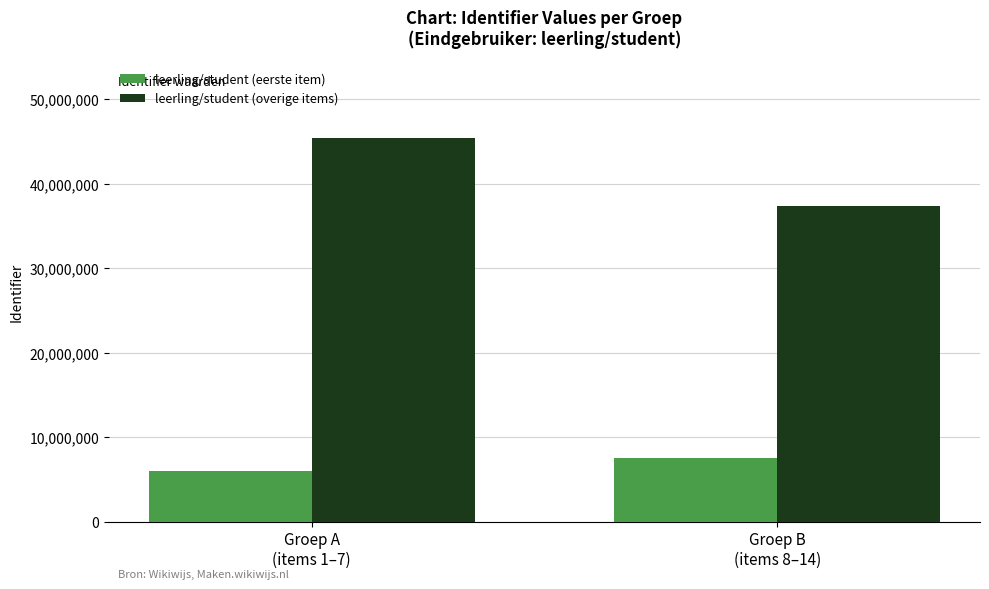

Reading left to right, what are all the values shown in this chart?

leerling/student (eerste item): Groep A
(items 1–7)=5961066	Groep B
(items 8–14)=7566969
leerling/student (overige items): Groep A
(items 1–7)=45401719	Groep B
(items 8–14)=37372483